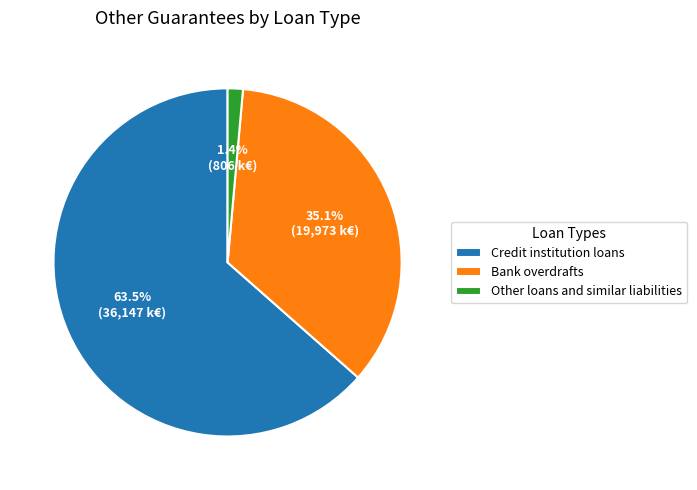

Which slice is the smallest?

Other loans and similar liabilities